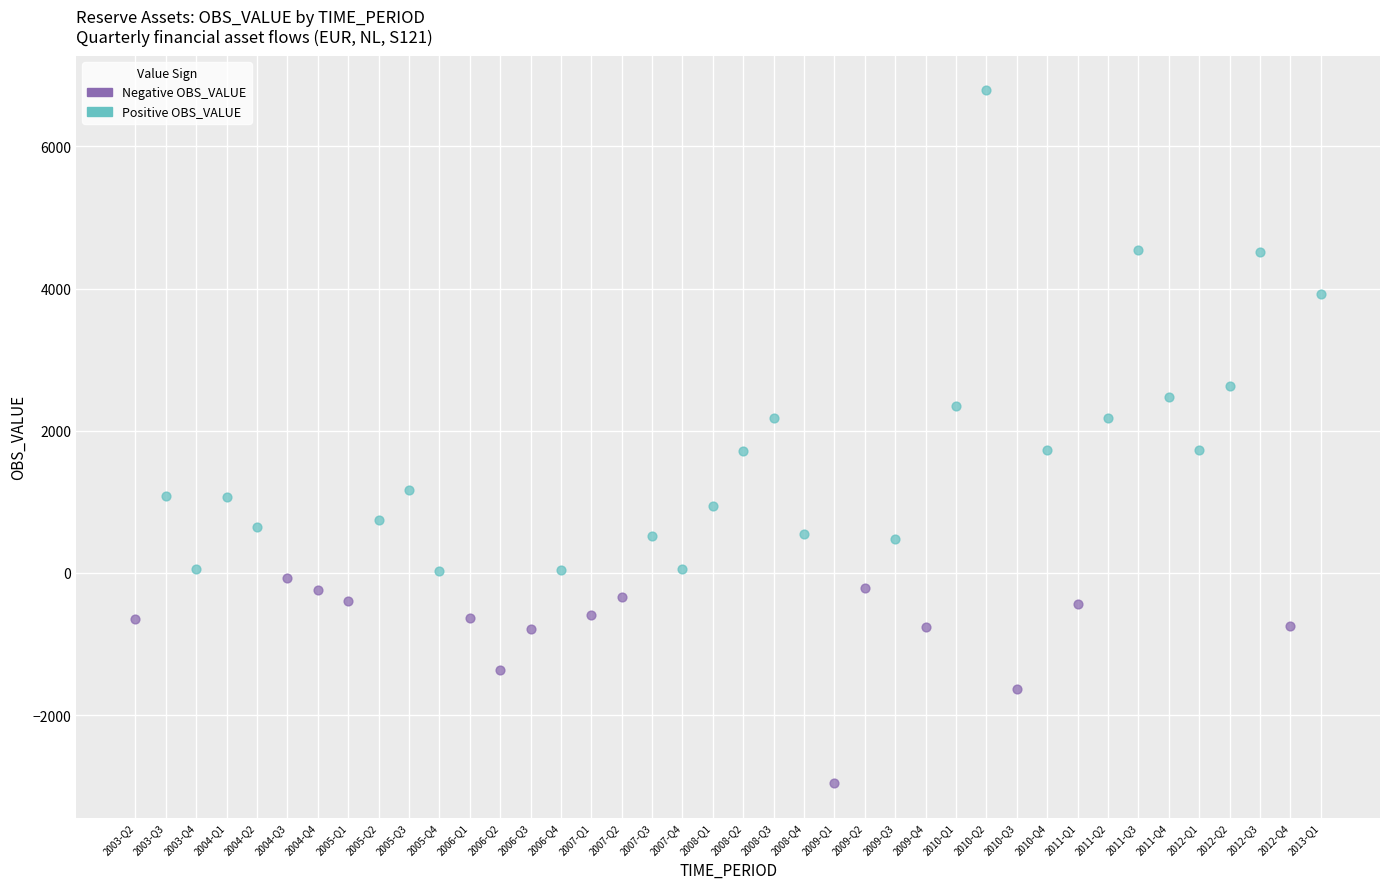

Which series contains the lowest Y value?

Negative OBS_VALUE